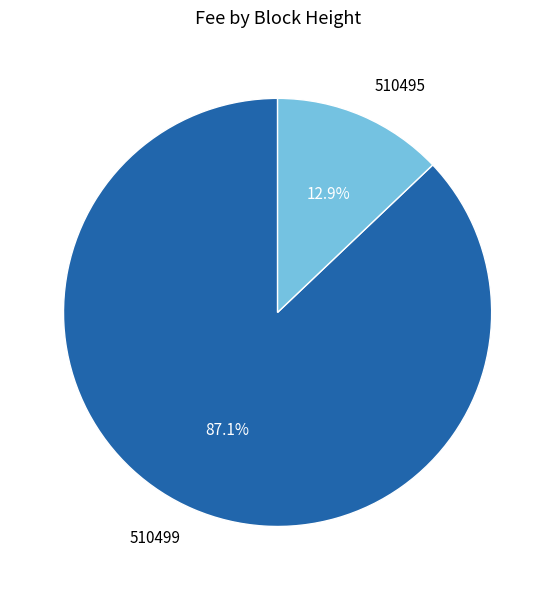

Between 510499 and 510495, which is larger?

510499